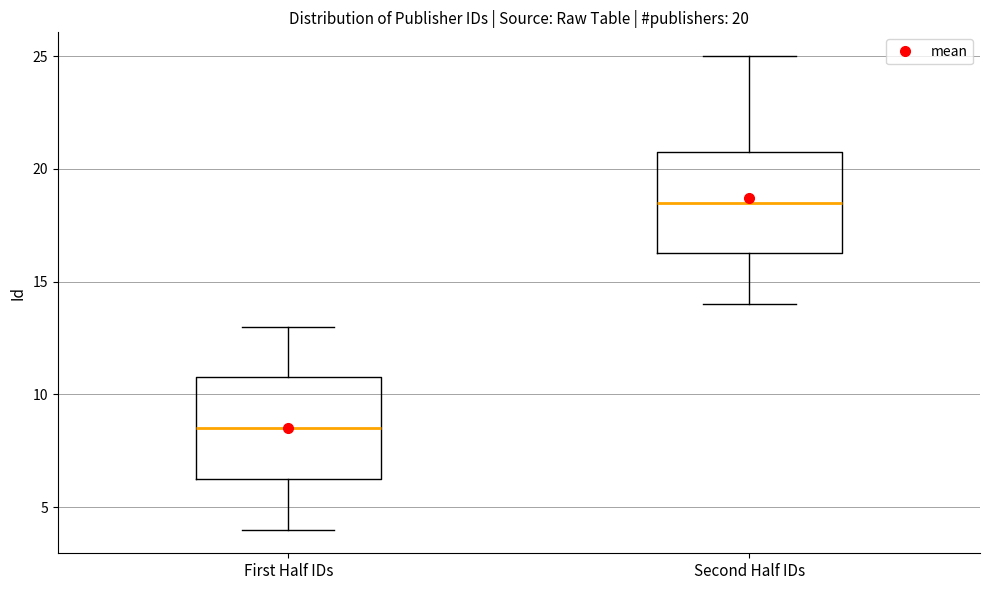

Which box has the lowest median line?

First Half IDs